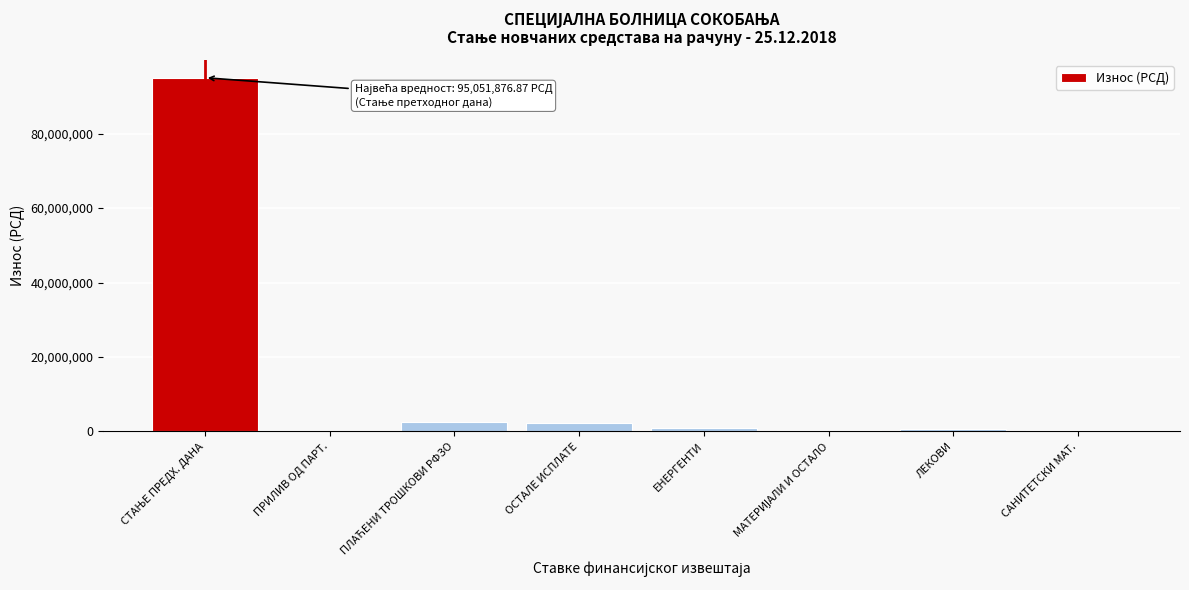

What is the greatest value displayed?

95051876.9